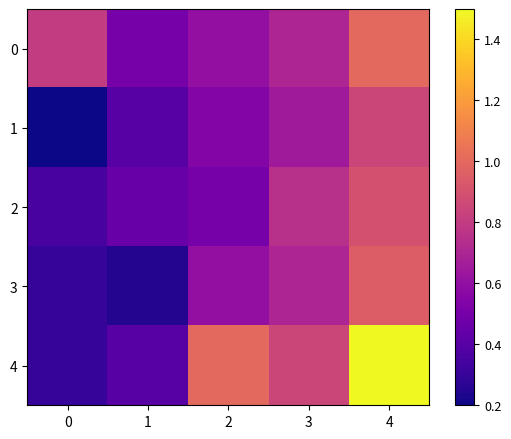

What is the total value across all series at 1?

2.0